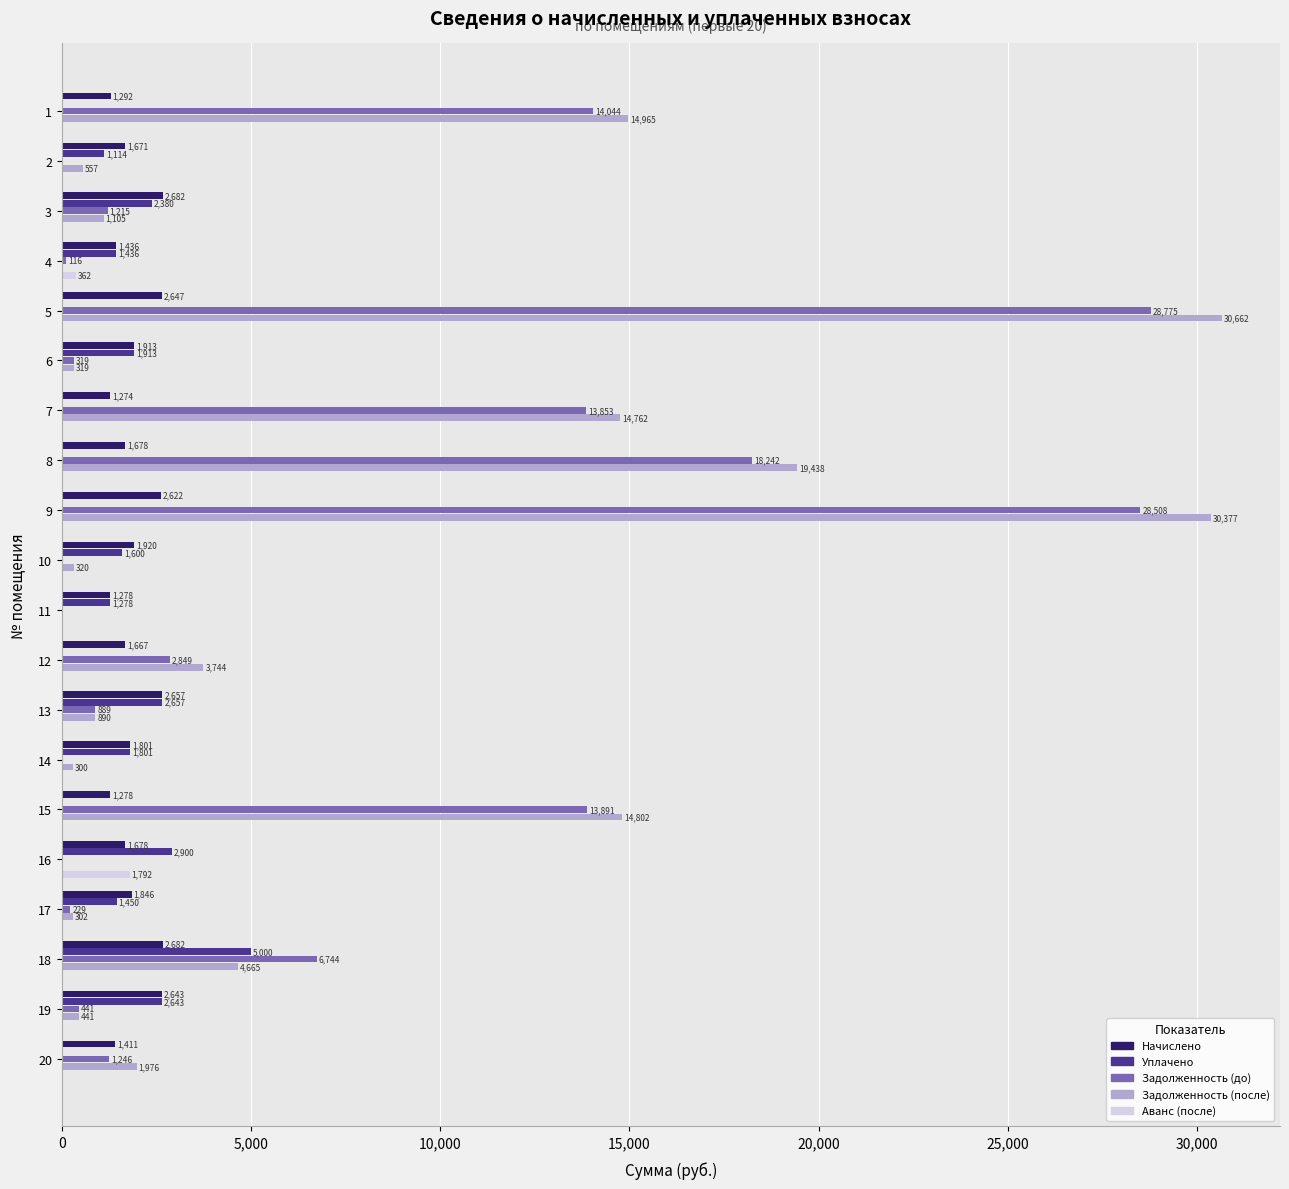

Count the number of categories in the chart.

20